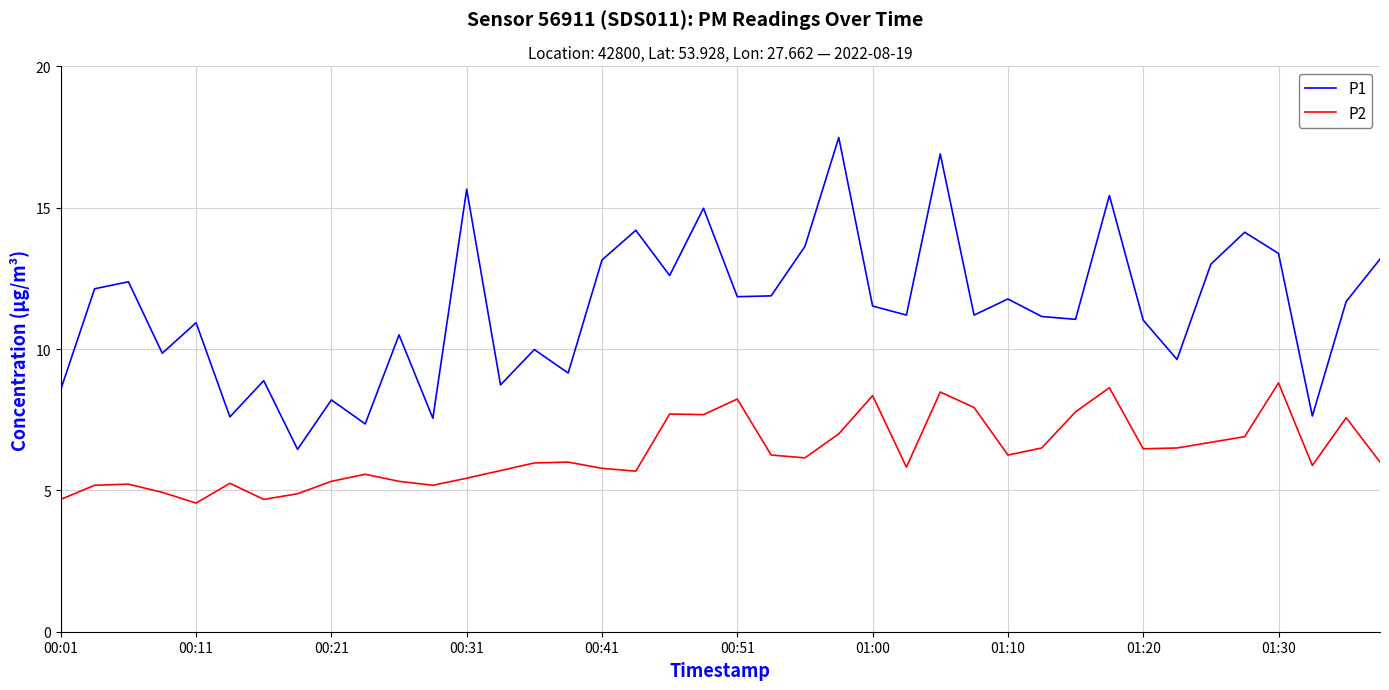

Does the chart display data point markers on the line(s)?

No